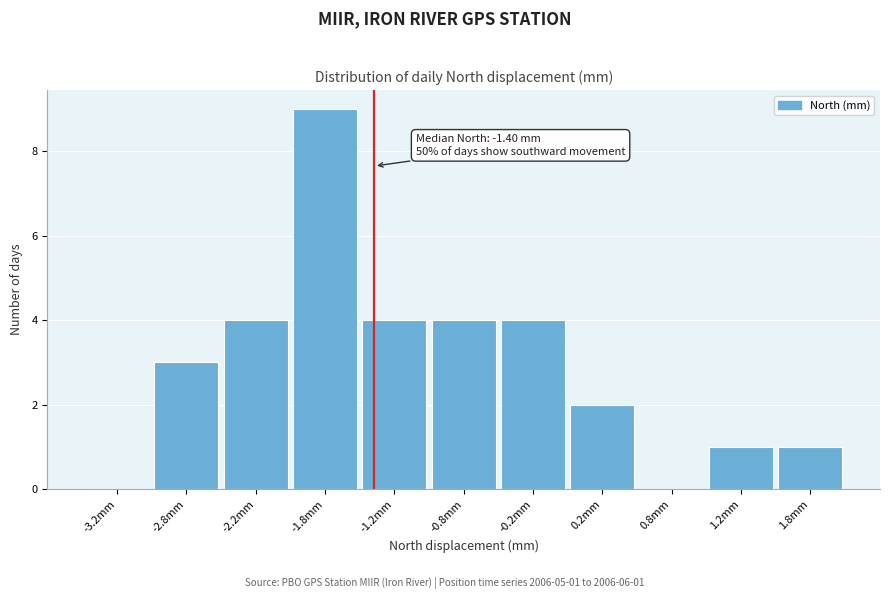

Over which range of the x-axis is the bar tallest?

-2.0 to -1.5